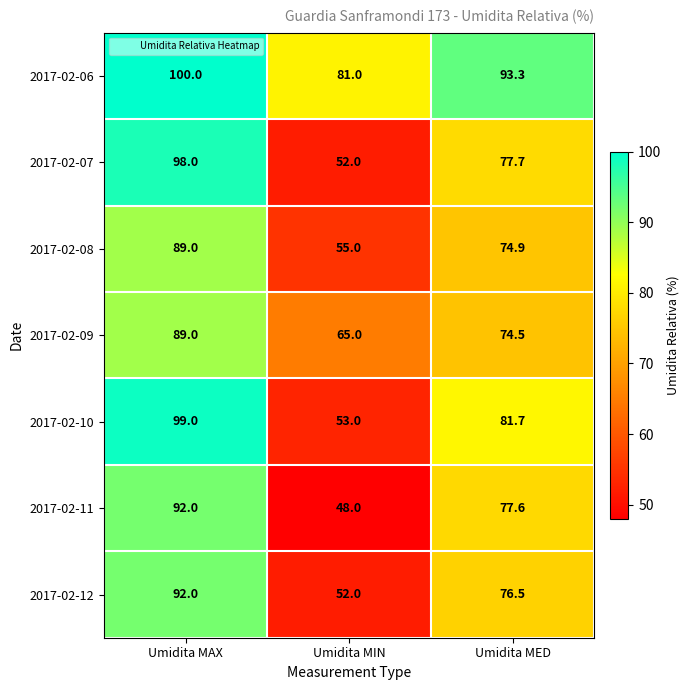

The 2017-02-07 series shows 98.0 at Umidita MAX. True or false?

True